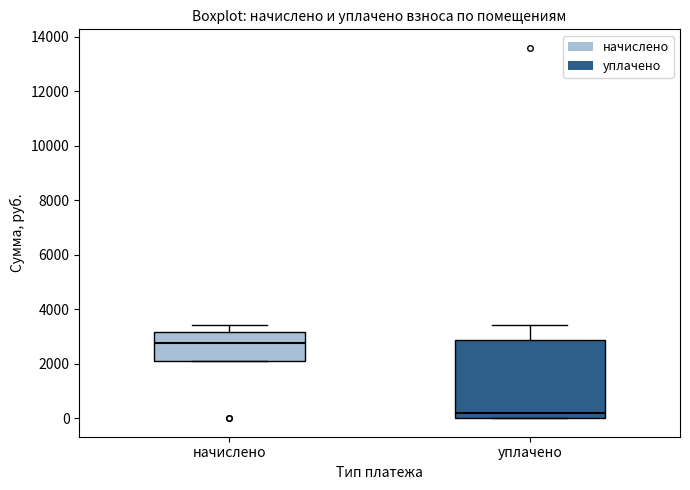

Where is the lower edge of the box for уплачено on the y-axis? The values are not printed on the chart, so give them approximately, as read against the axis.

0